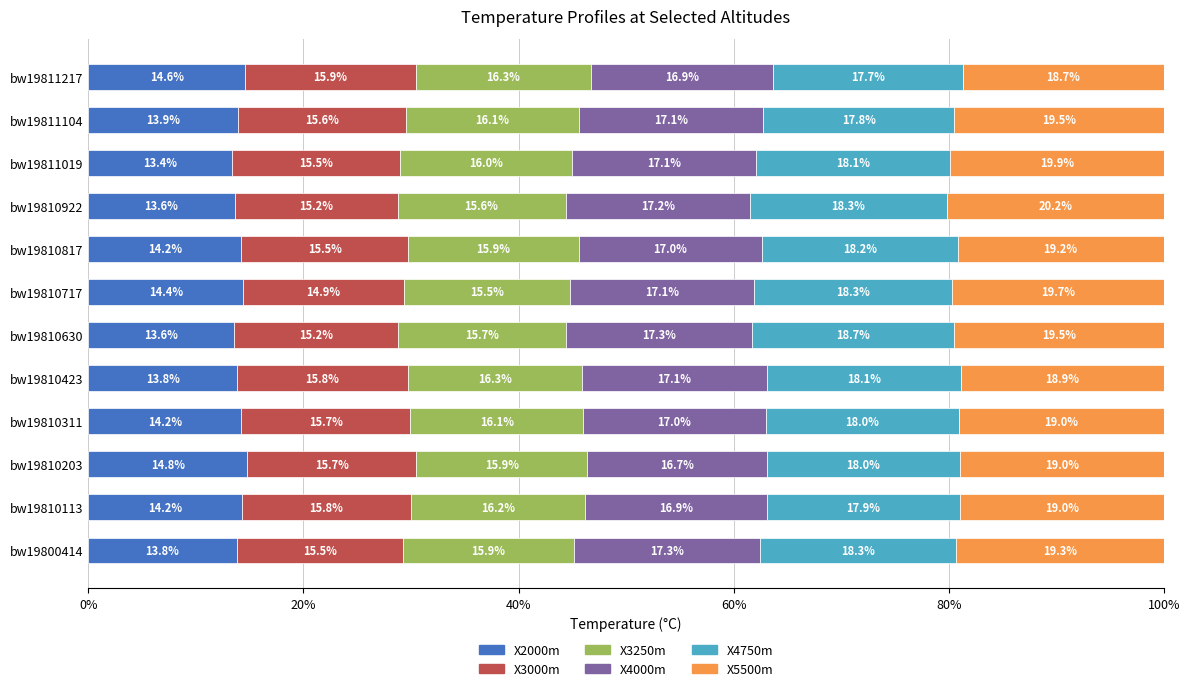

What is the highest value of the X2000m series?

14.8